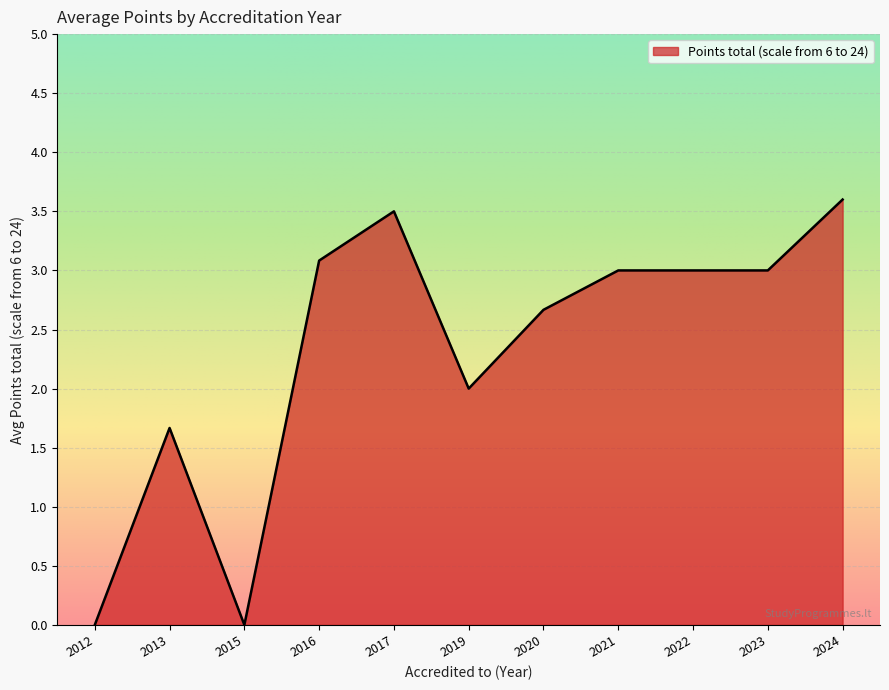

What is the sum of all values?

25.5